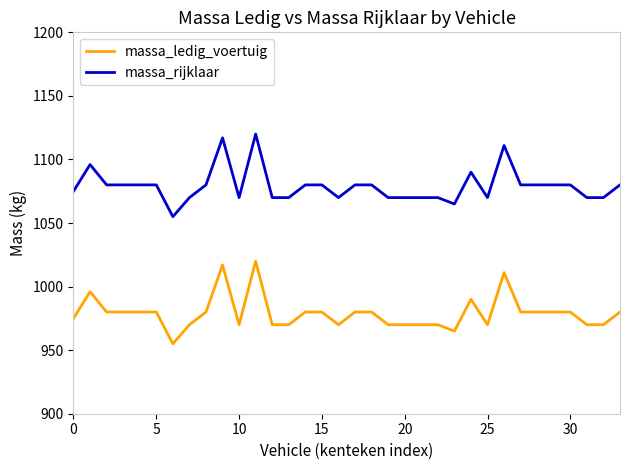

Which series has the largest total across all categories?

massa_rijklaar